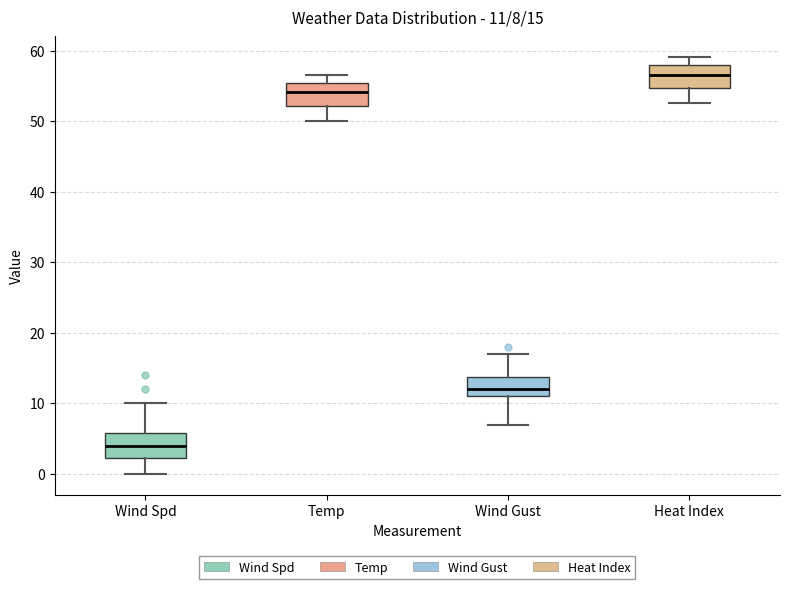

Which box's median line is the lowest?

Wind Spd